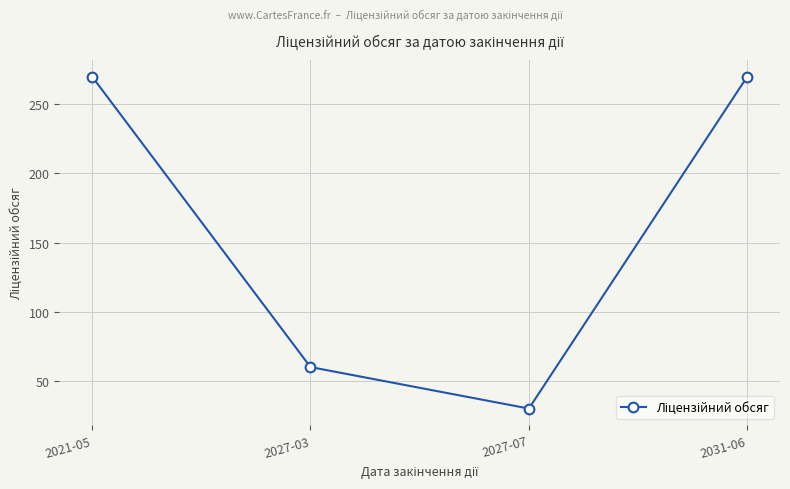

What is the greatest value displayed?

270